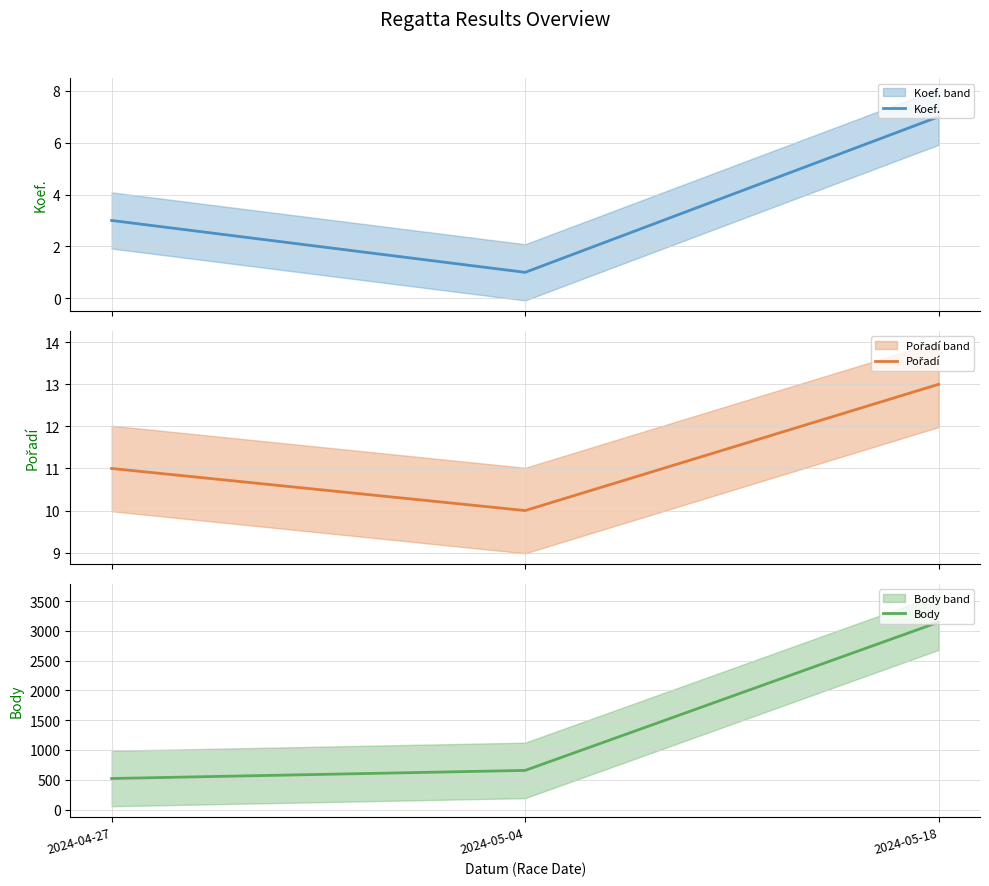

Count the number of data series in this chart.

3